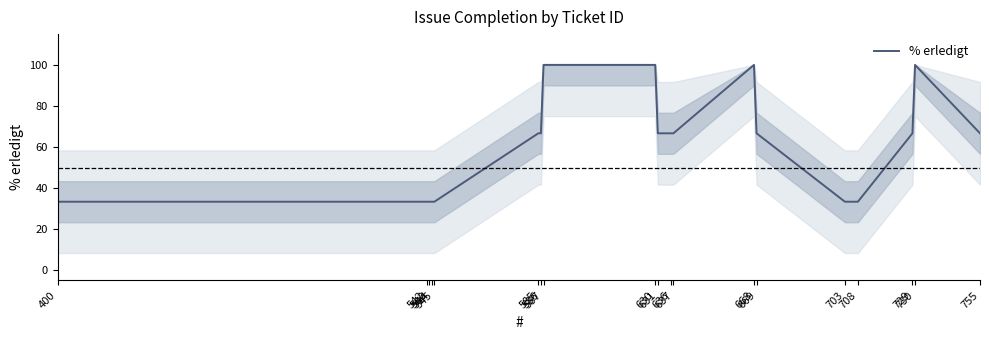

What is the difference between the maximum and minimum values?

66.7